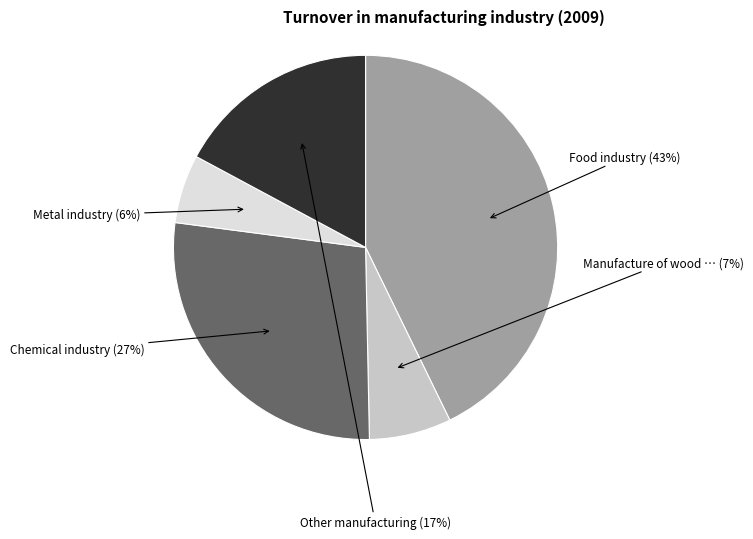

To the nearest percent, what is the average slice percentage?

20%